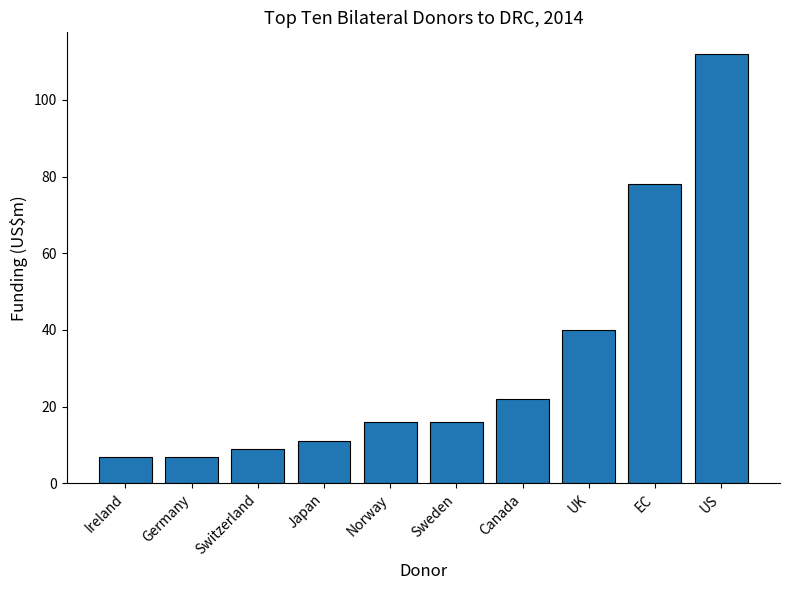

Reading right to left, transcribe all the data shown in this chart.

US=112	EC=78	UK=40	Canada=22	Sweden=16	Norway=16	Japan=11	Switzerland=9	Germany=7	Ireland=7